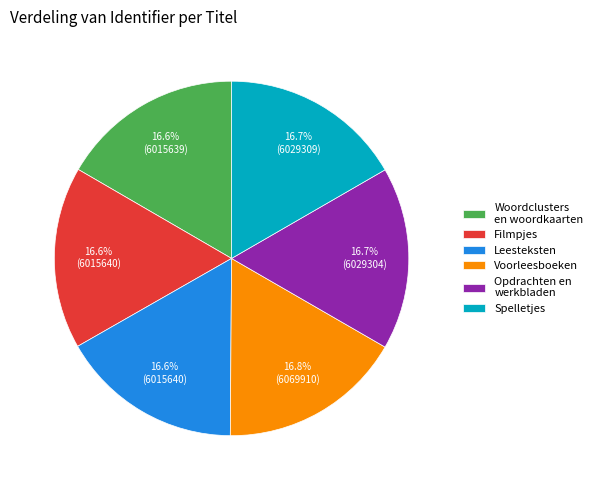

What percentage do Voorleesboeken and Woordclusters en woordkaarten together represent?

33.4%